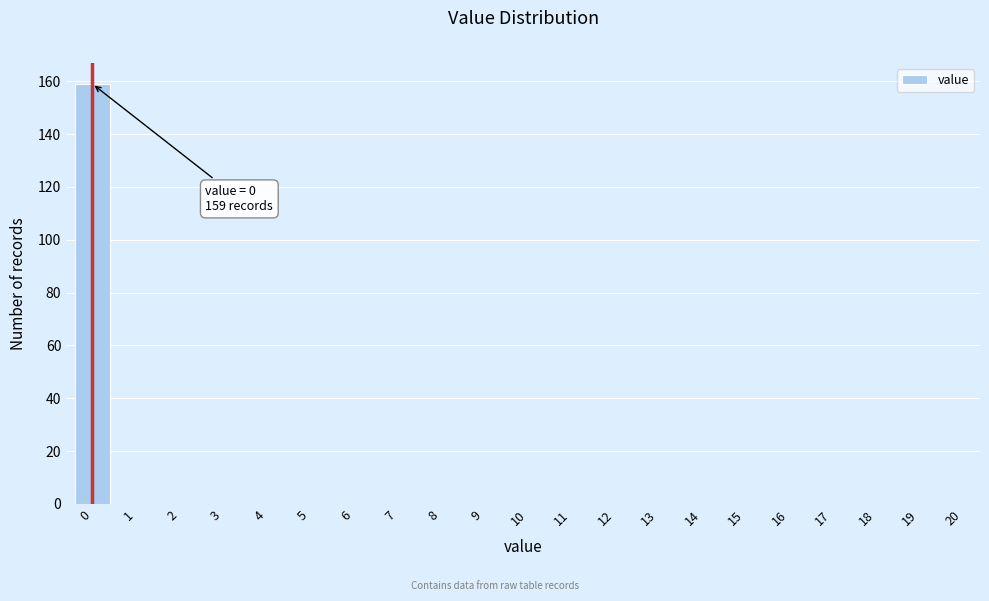

Reading left to right, list all the values displayed in this chart.

0=159	1=0	2=0	3=0	4=0	5=0	6=0	7=0	8=0	9=0	10=0	11=0	12=0	13=0	14=0	15=0	16=0	17=0	18=0	19=0